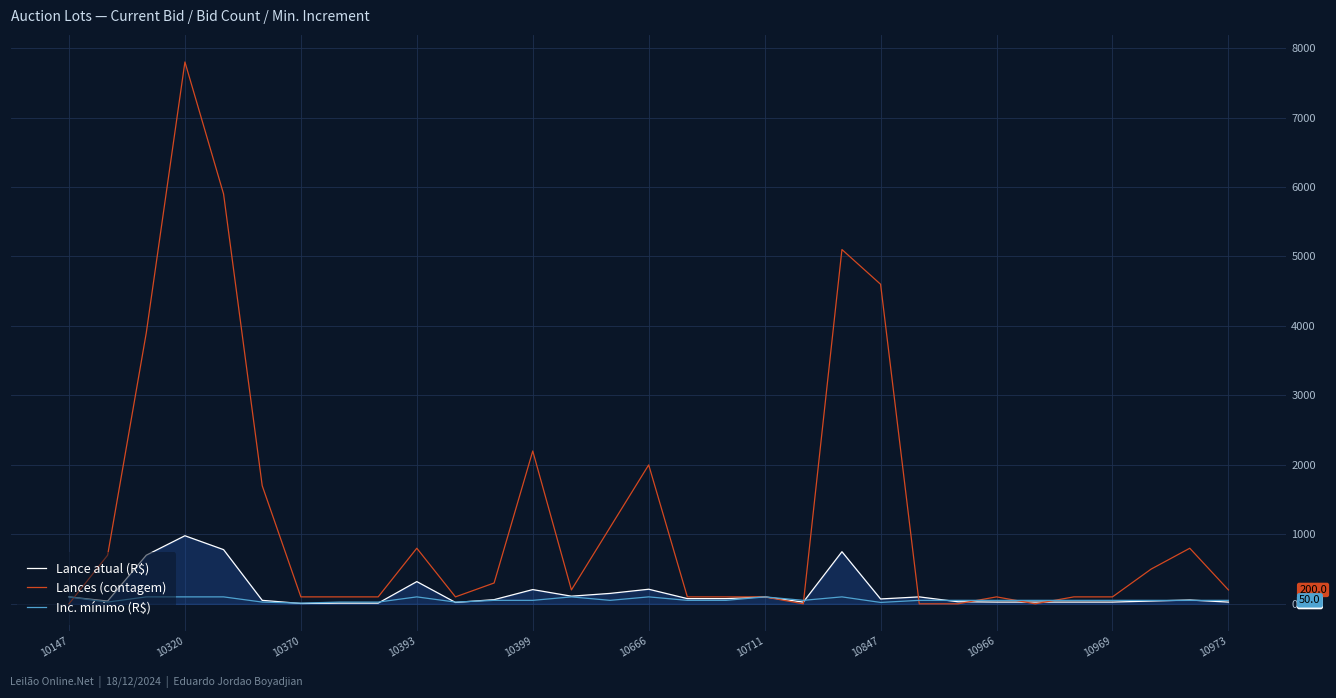

What is the lowest value of the Lance atual (R$) series?

5.0